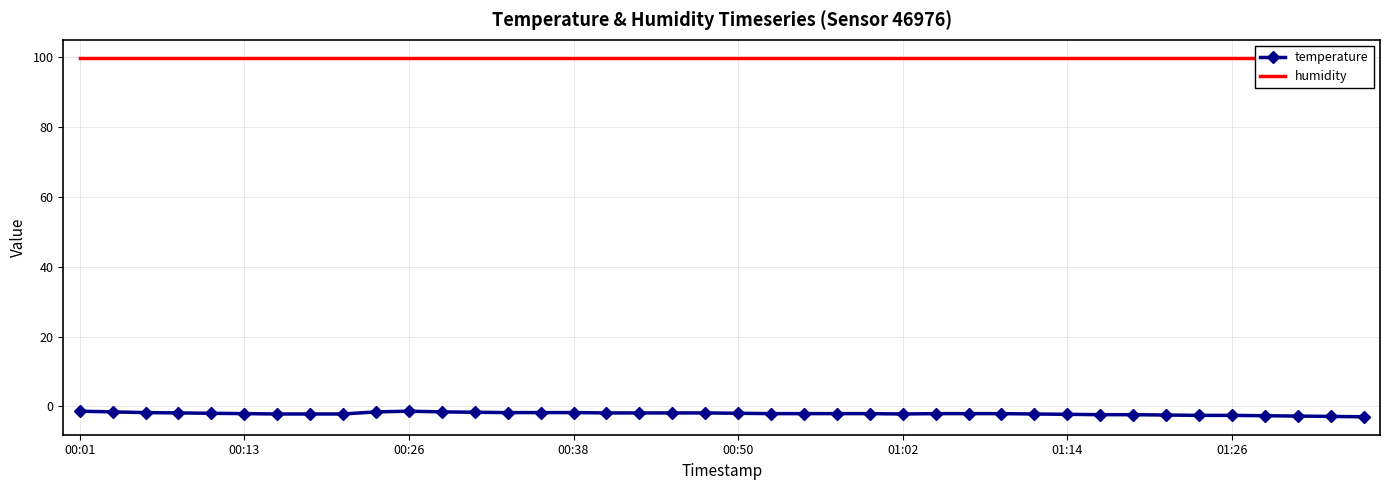

True or false: temperature has more than 0 interior local peaks.

True